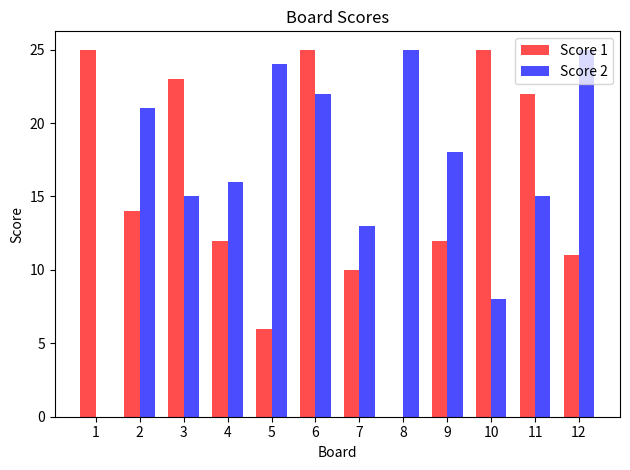

Which series changed the most between 4 and 10?

Score 1